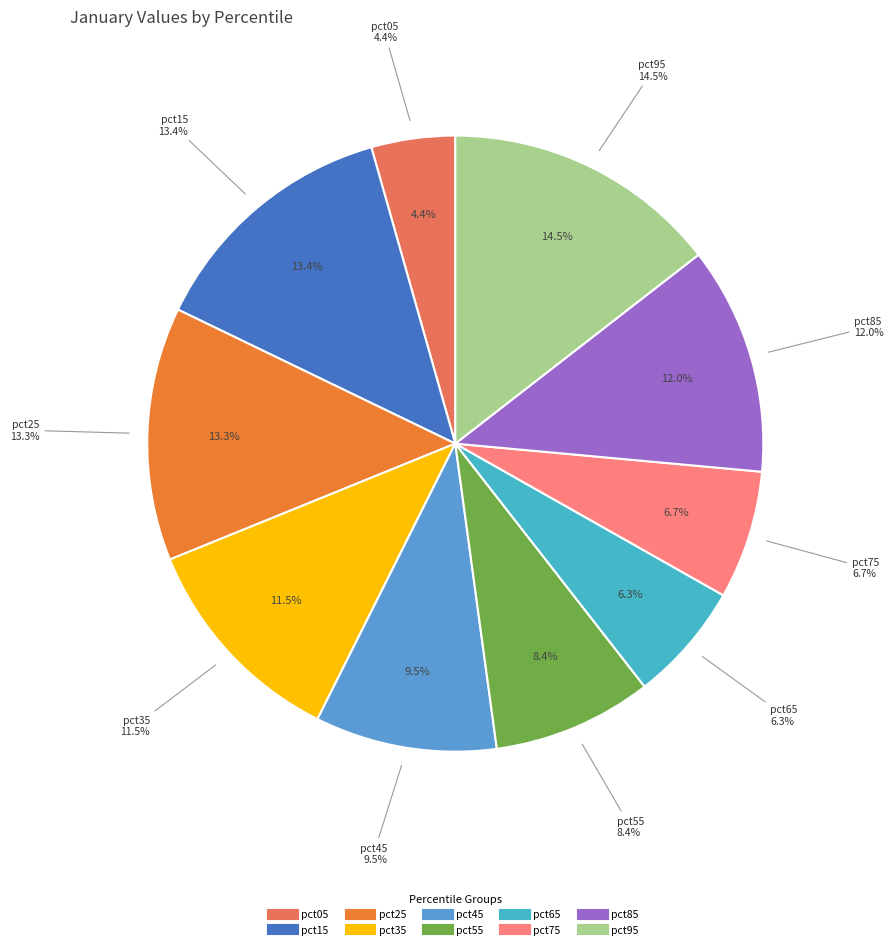

Does any single category account for the majority?

No